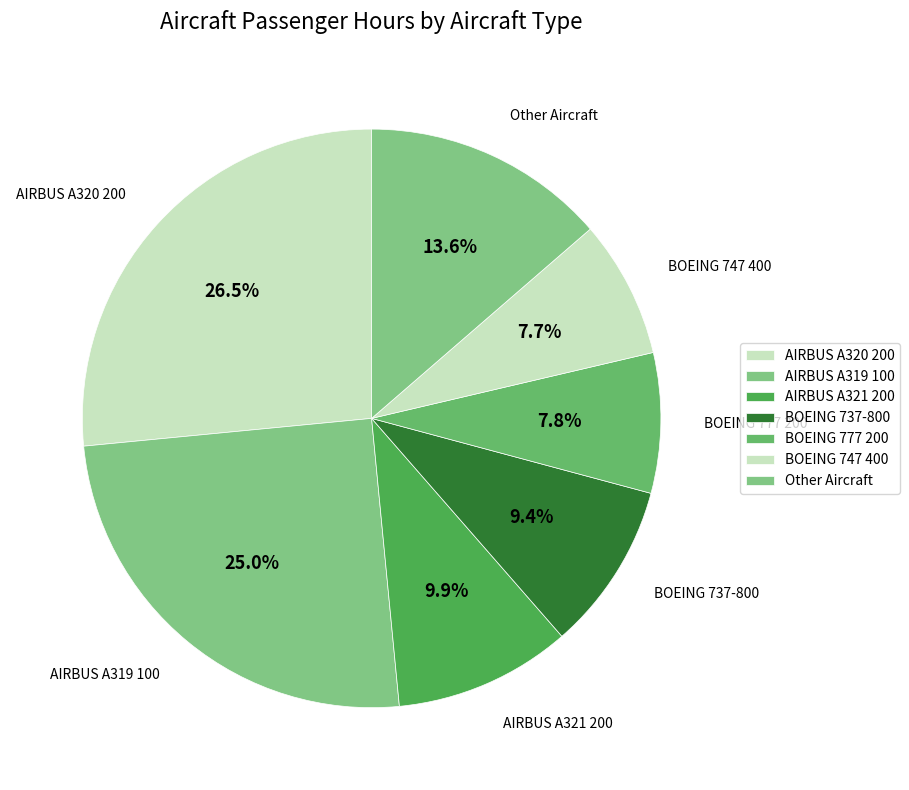

How many segments does this pie chart have?

7